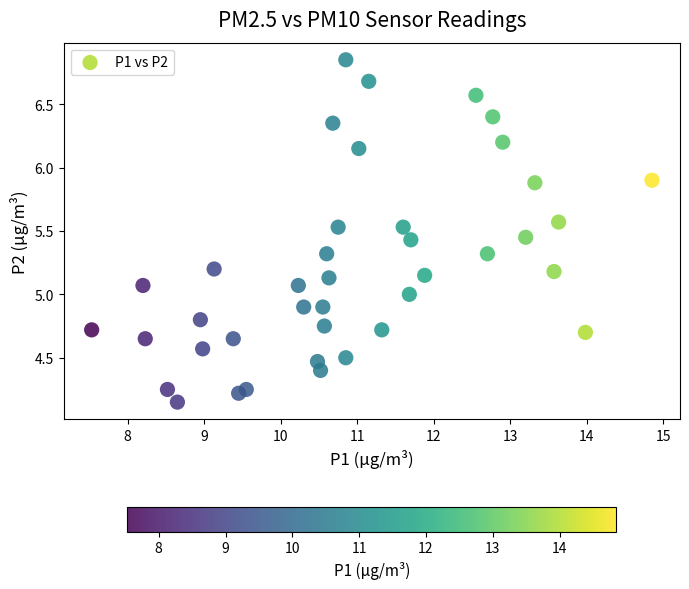

What is the range of Y values (max minus min)?

2.7